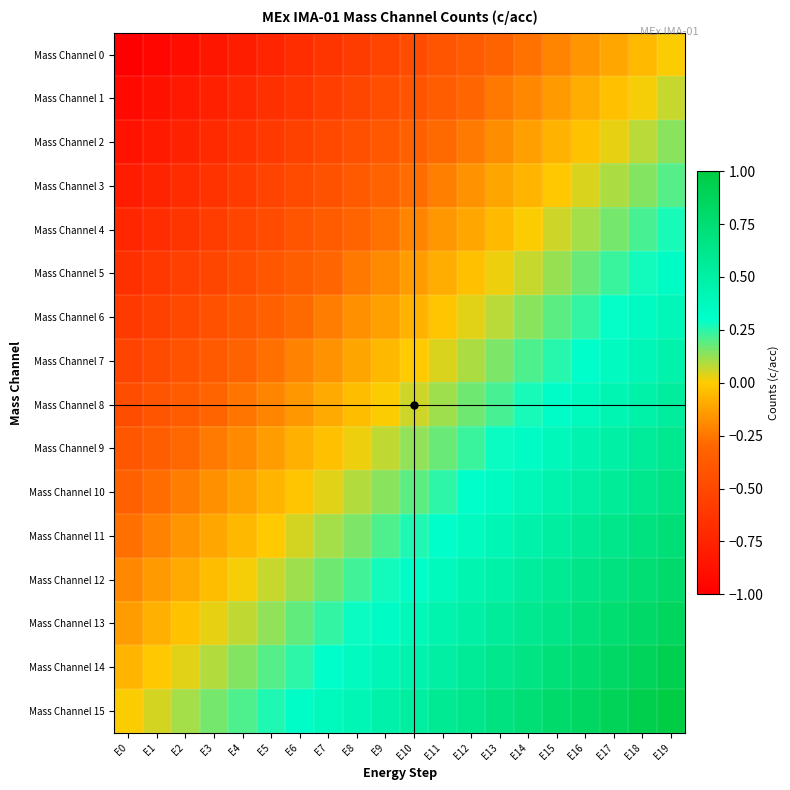

How many data points does each series have?

20